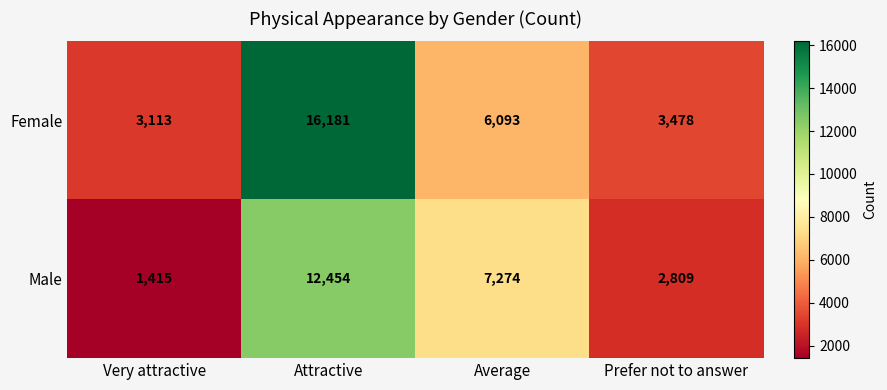

Reading left to right, list all the values displayed in this chart.

Female: Very attractive=3113	Attractive=16181	Average=6093	Prefer not to answer=3478
Male: Very attractive=1415	Attractive=12454	Average=7274	Prefer not to answer=2809